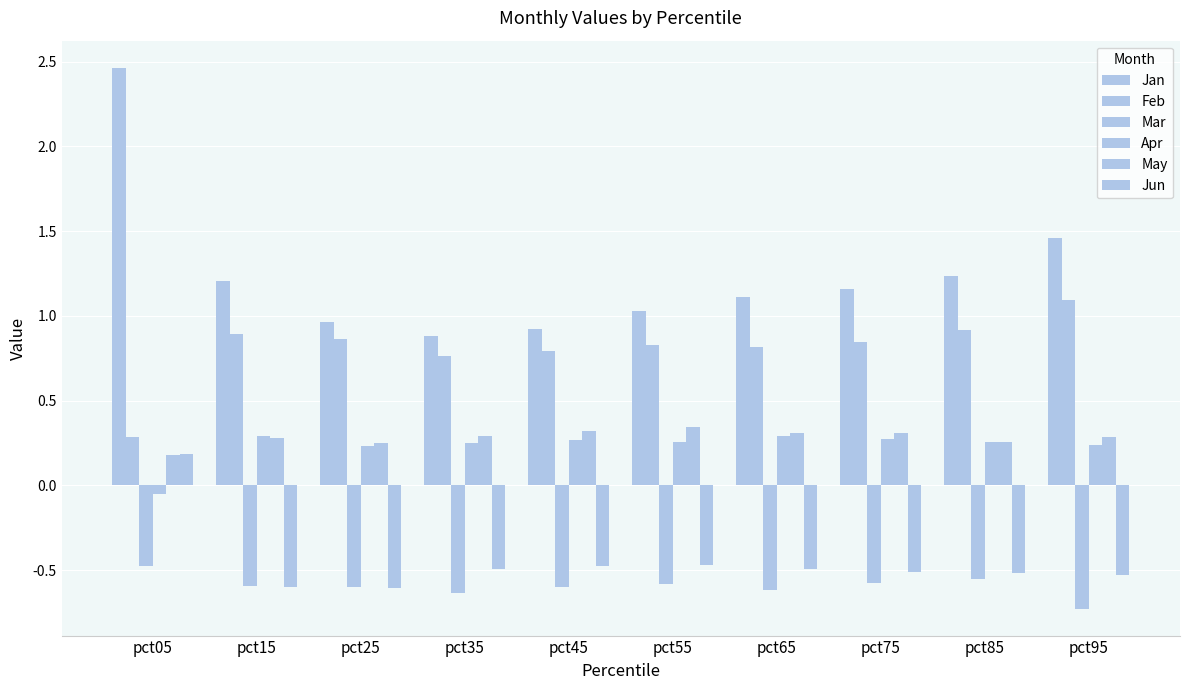

What is the total value across all series at pct05?

2.6